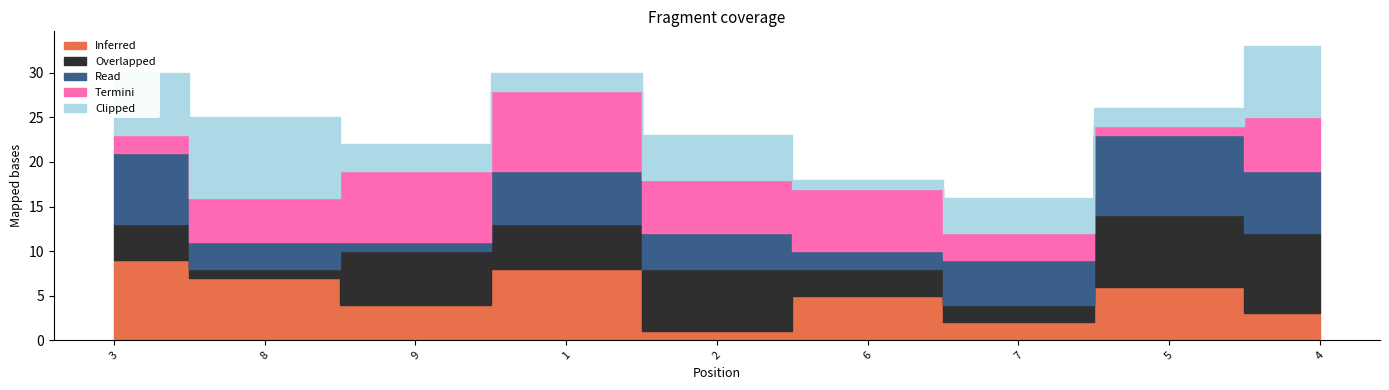

How many distinct data groups are displayed?

5